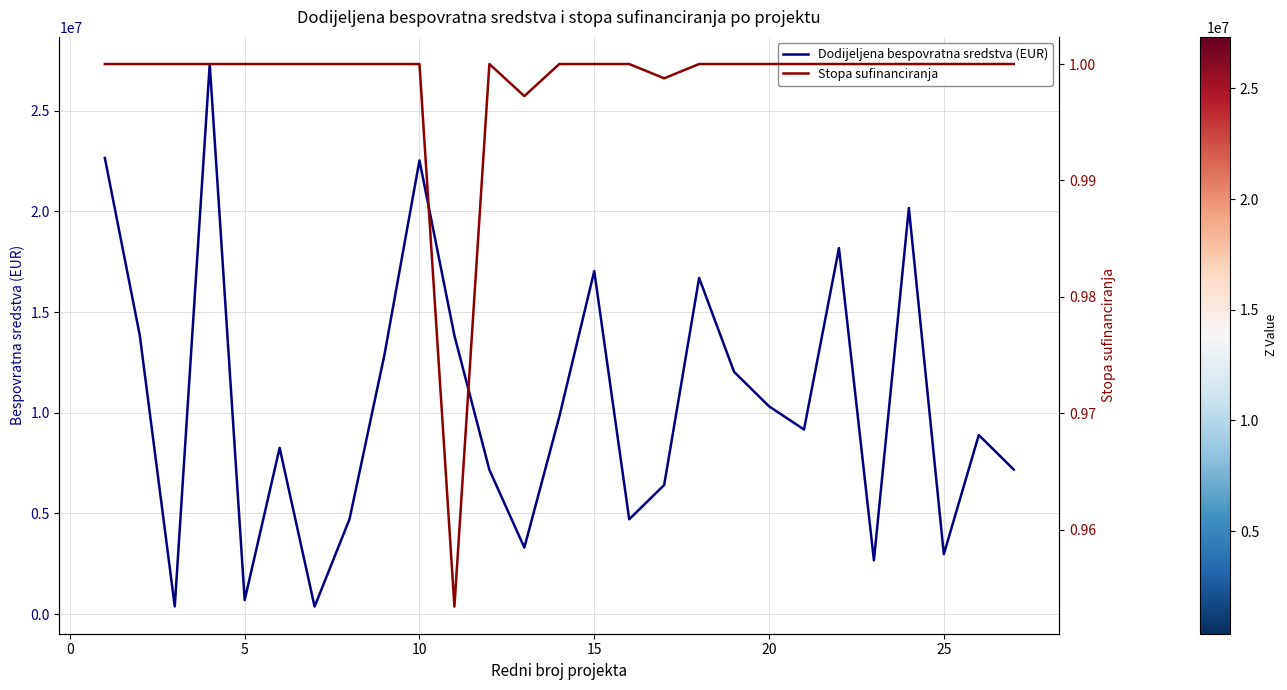

What is the difference between the maximum and minimum values in the Dodijeljena bespovratna sredstva (EUR) series?

26953780.7